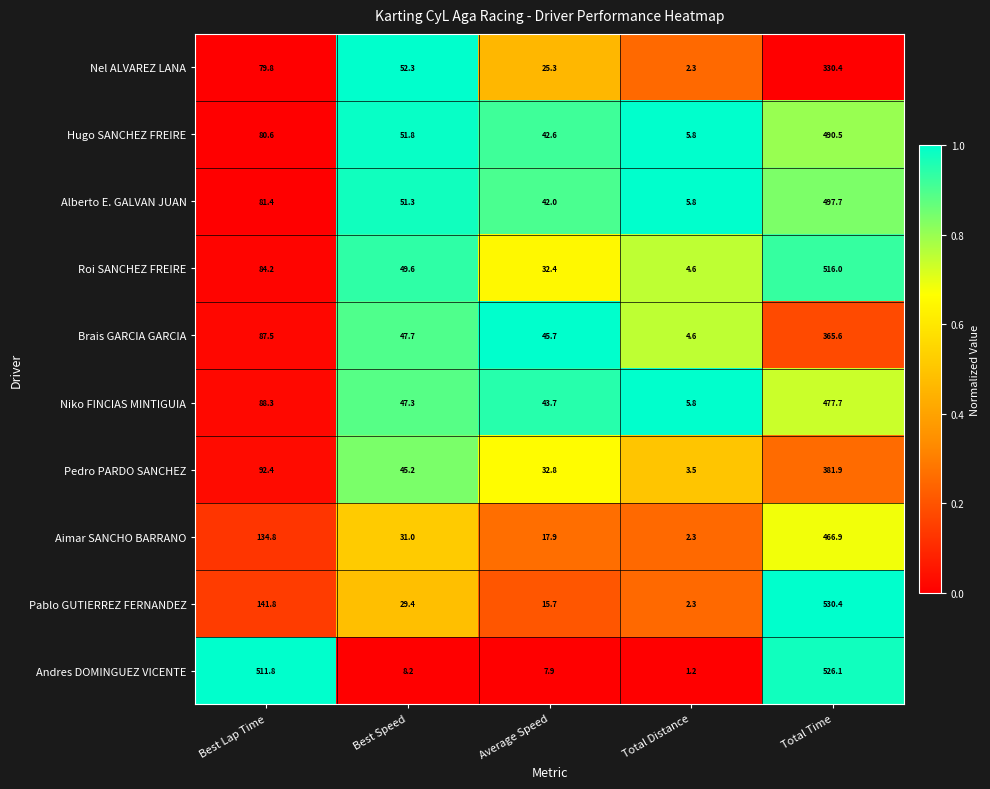

The Brais GARCIA GARCIA series shows 627.2 at Total Time. True or false?

False